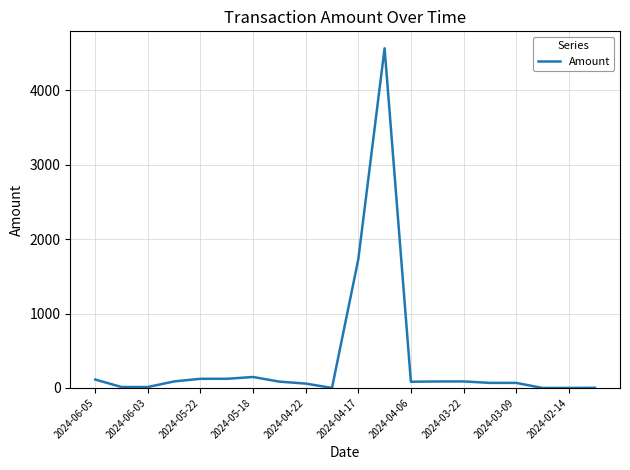

What is the difference between the maximum and minimum values?

4564.0